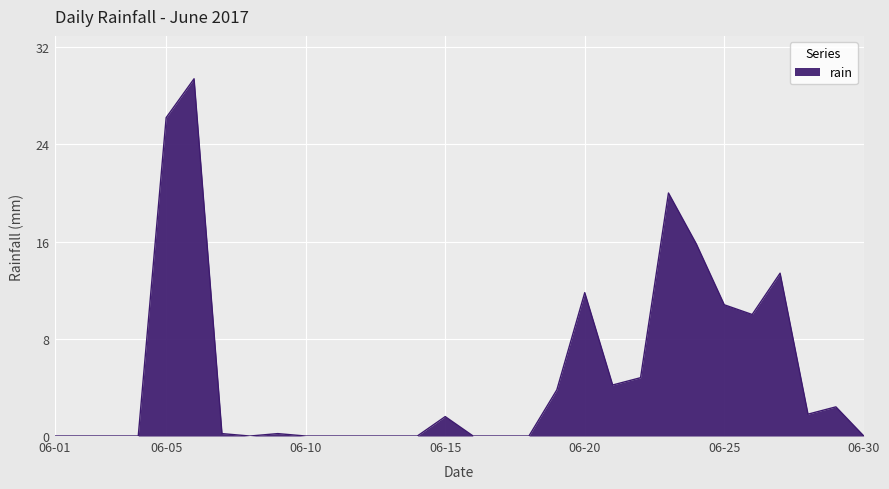

True or false: there are more than 1 points higher than both neighbors.

True